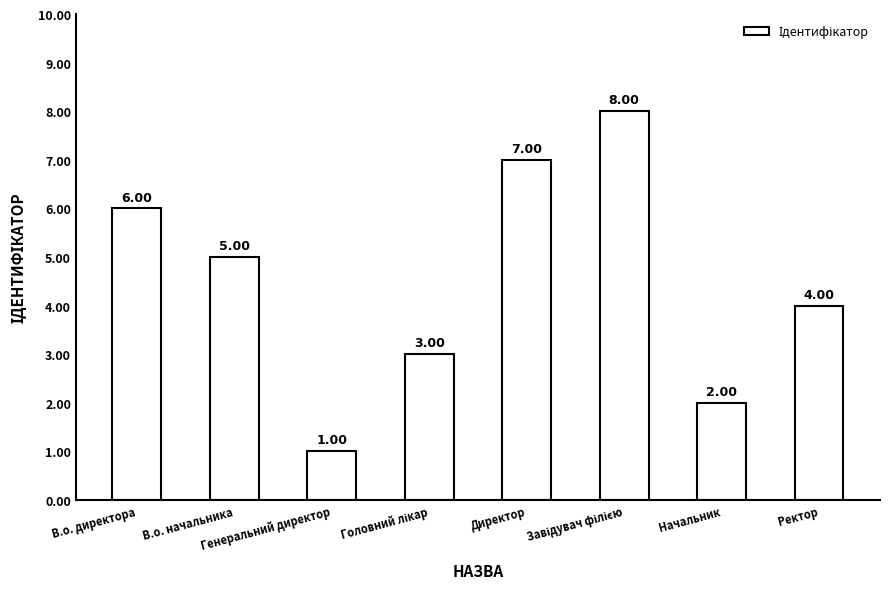

What is the difference between the second highest and minimum values?

6